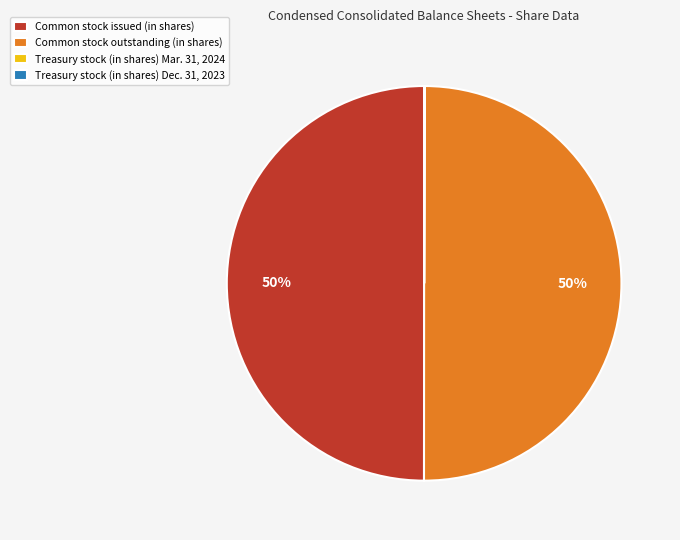

To the nearest percent, what is the average slice percentage?

25%